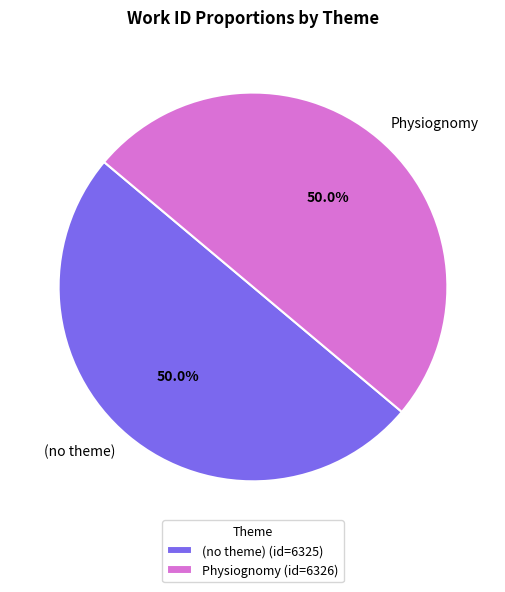

What percentage do (no theme) and Physiognomy together represent?

100.0%